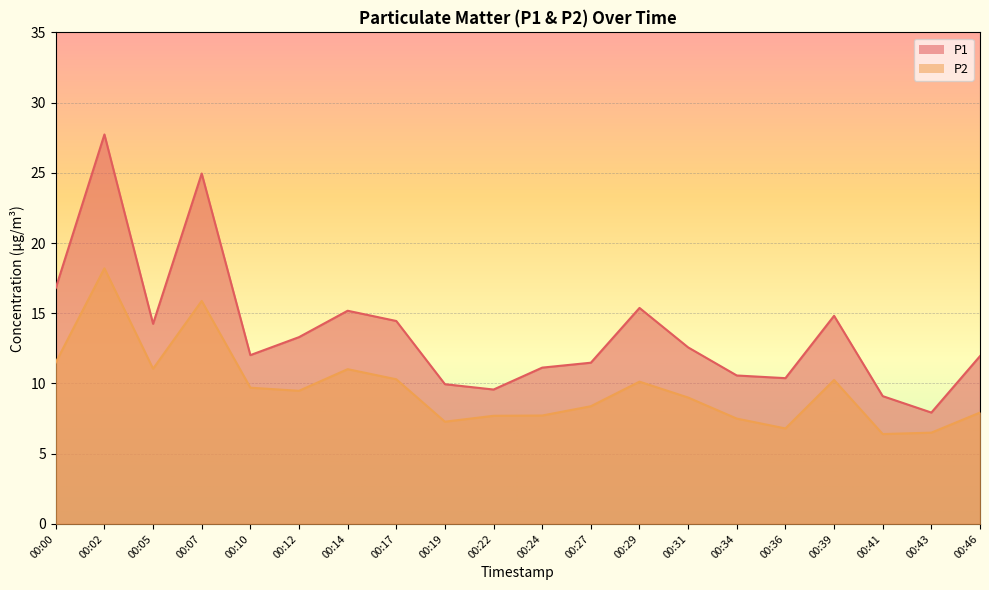

What is the lowest value of the P1 series?

7.9